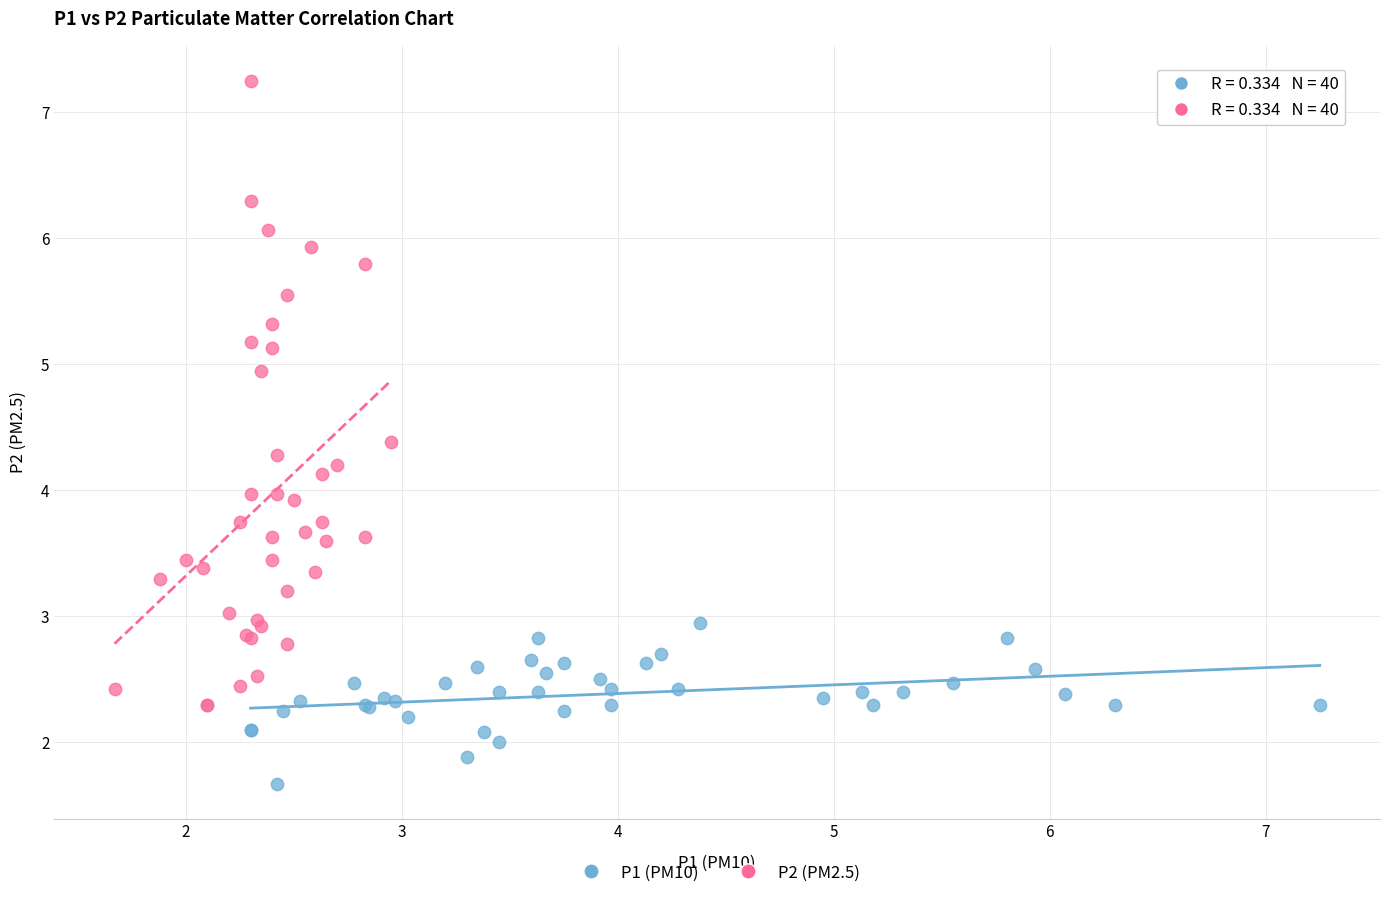

Which series has the largest Y range (max minus min)?

P2 (PM2.5)